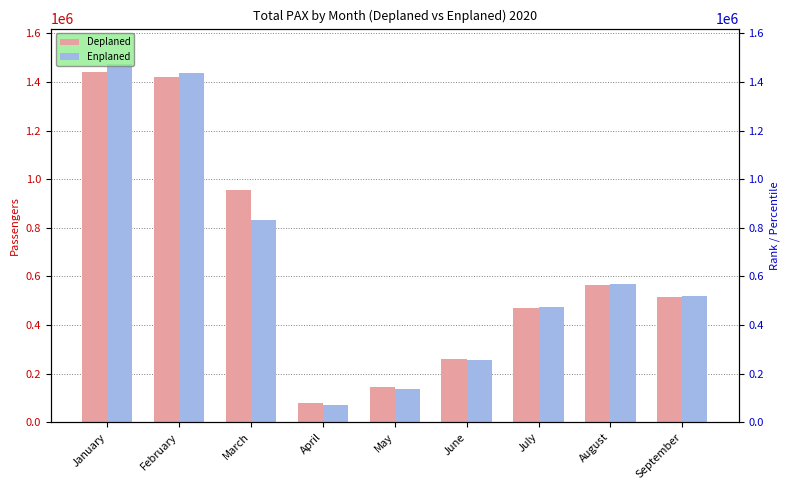

At which label does Deplaned reach its peak?

January